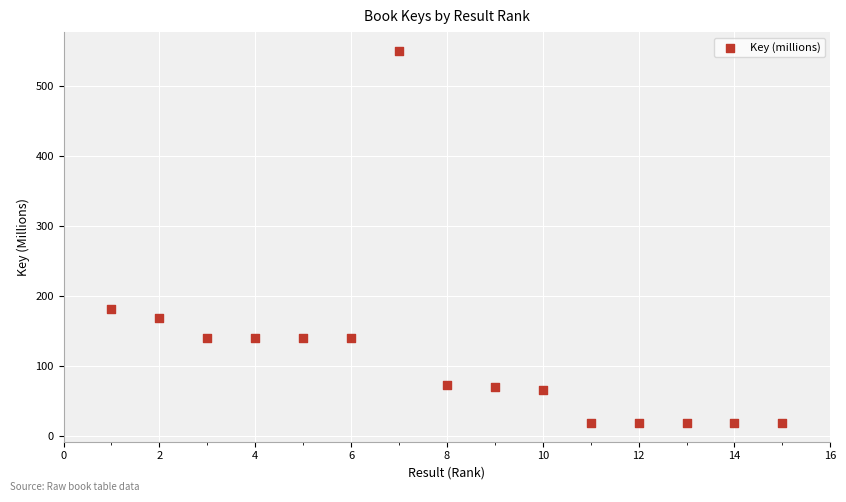

What is the range of Y values (max minus min)?

531.5